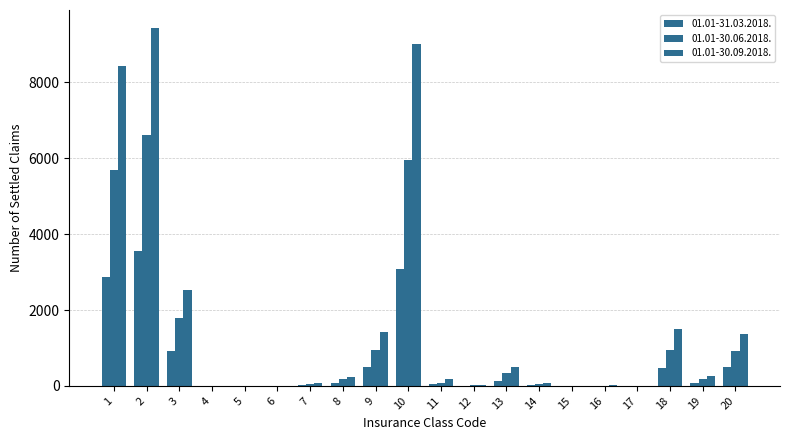

Reading left to right, transcribe all the data shown in this chart.

01.01-31.03.2018.: 1=2864	2=3565	3=929	4=0	5=4	6=0	7=27	8=87	9=489	10=3074	11=45	12=8	13=127	14=30	15=5	16=3	17=0	18=467	19=83	20=496
01.01-30.06.2018.: 1=5680	2=6621	3=1793	4=0	5=4	6=0	7=61	8=179	9=935	10=5945	11=79	12=14	13=340	14=61	15=6	16=10	17=0	18=959	19=171	20=920
01.01-30.09.2018.: 1=8433	2=9438	3=2536	4=1	5=4	6=1	7=78	8=233	9=1411	10=9020	11=184	12=33	13=486	14=82	15=7	16=18	17=0	18=1488	19=252	20=1363